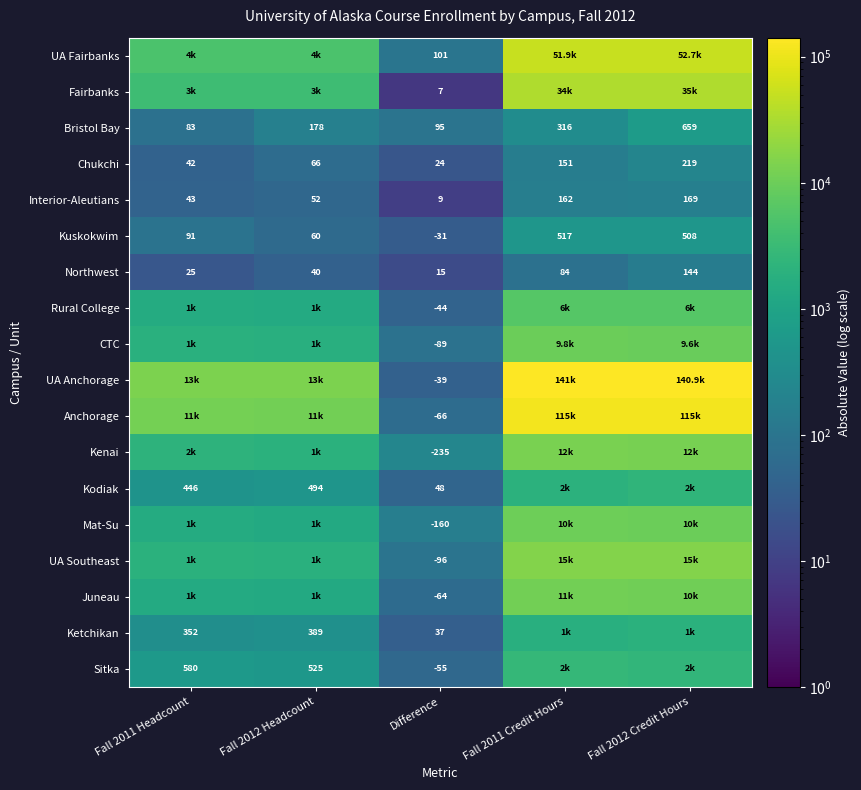

The value of Northwest at Fall 2012 Credit Hours is 144.0. True or false?

True